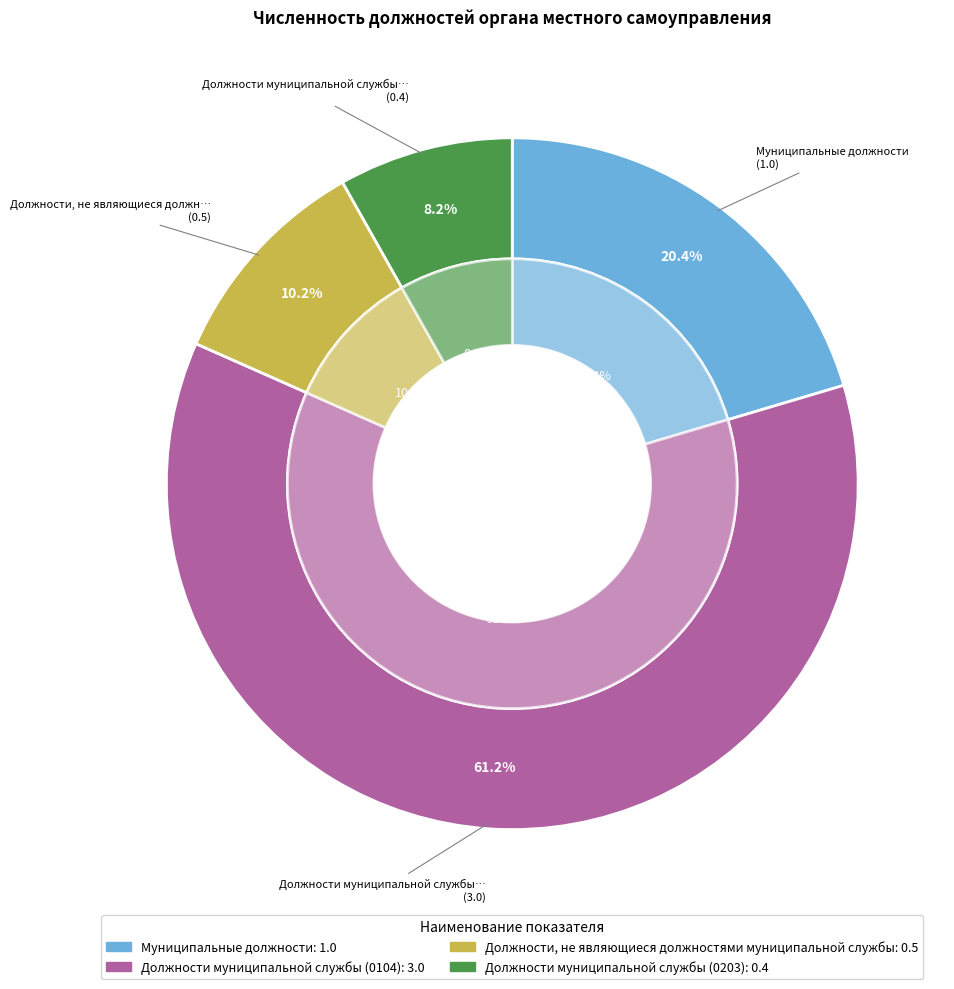

To the nearest percent, what is the difference between the largest and smallest slice percentages?

53%